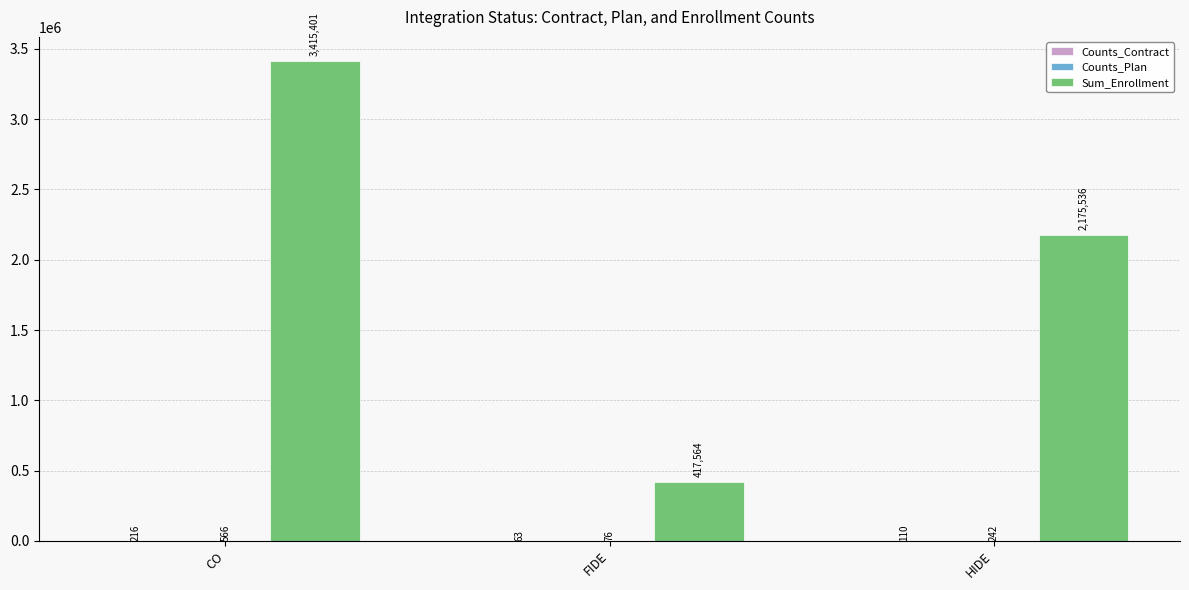

At which category does the chart reach its peak across all series?

CO